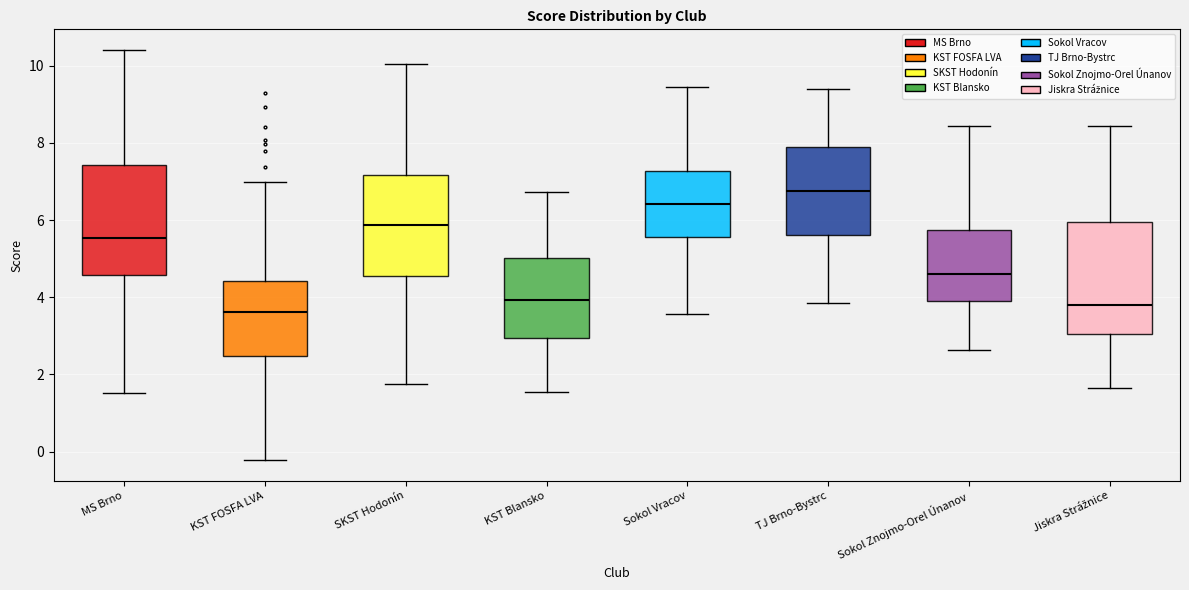

Reading left to right, read every box against the y-axis: the position of its median line, the range the box covers, and the ends of its whiskers. The values are not printed on the chart, so give them approximately, as read against the axis.

MS Brno: median 5.6, box 4.6 to 7.4, whiskers 1.6 to 10.4
KST FOSFA LVA: median 3.6, box 2.4 to 4.4, whiskers -0.2 to 7.0
SKST Hodonín: median 5.8, box 4.6 to 7.2, whiskers 1.8 to 10.0
KST Blansko: median 4.0, box 3.0 to 5.0, whiskers 1.6 to 6.8
Sokol Vracov: median 6.4, box 5.6 to 7.2, whiskers 3.6 to 9.4
TJ Brno-Bystrc: median 6.8, box 5.6 to 7.8, whiskers 3.8 to 9.4
Sokol Znojmo-Orel Únanov: median 4.6, box 4.0 to 5.8, whiskers 2.6 to 8.4
Jiskra Strážnice: median 3.8, box 3.0 to 6.0, whiskers 1.6 to 8.4